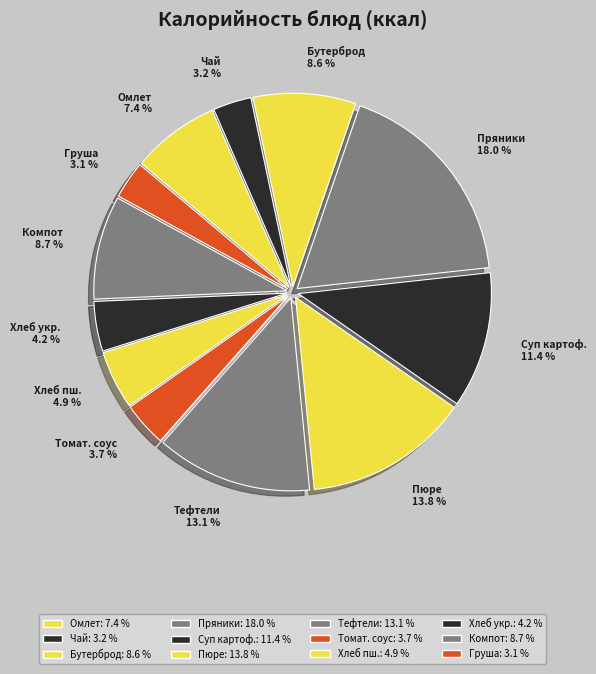

How many slices are in this pie chart?

12